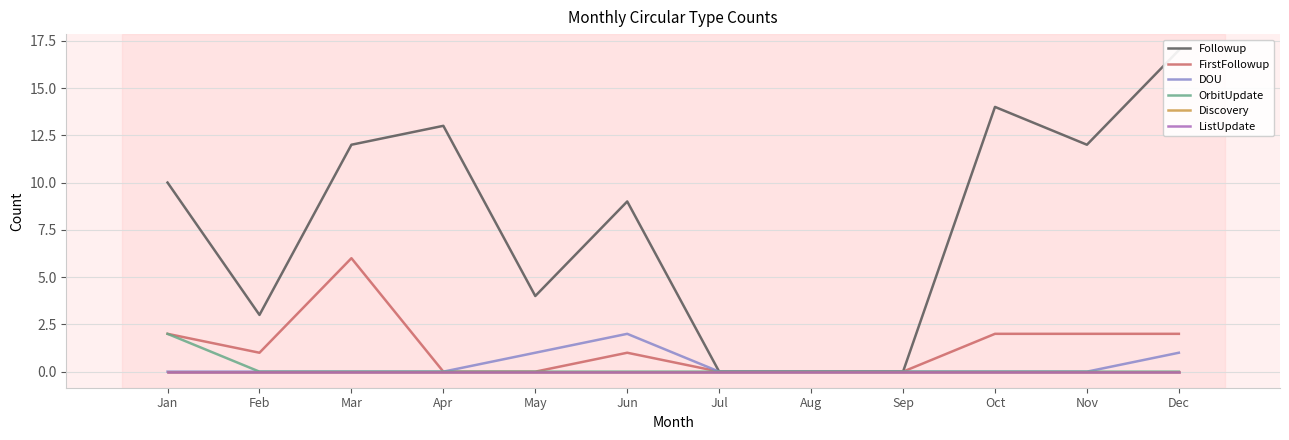

Which series has the largest range (max minus min)?

Followup